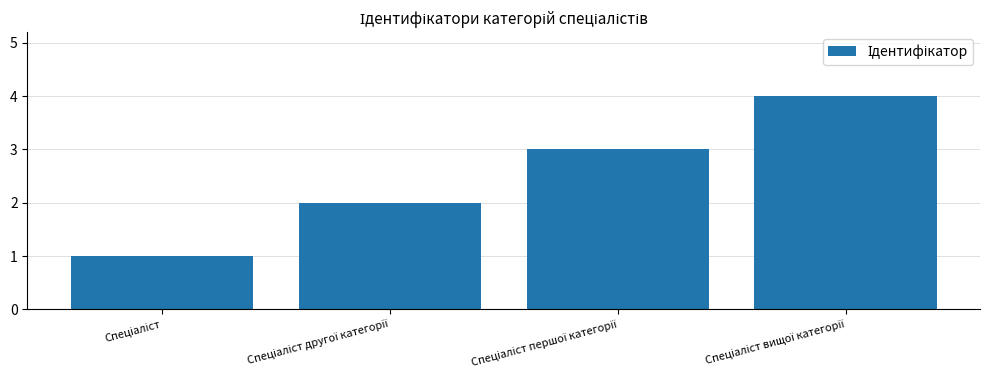

What is the sum of all values?

10